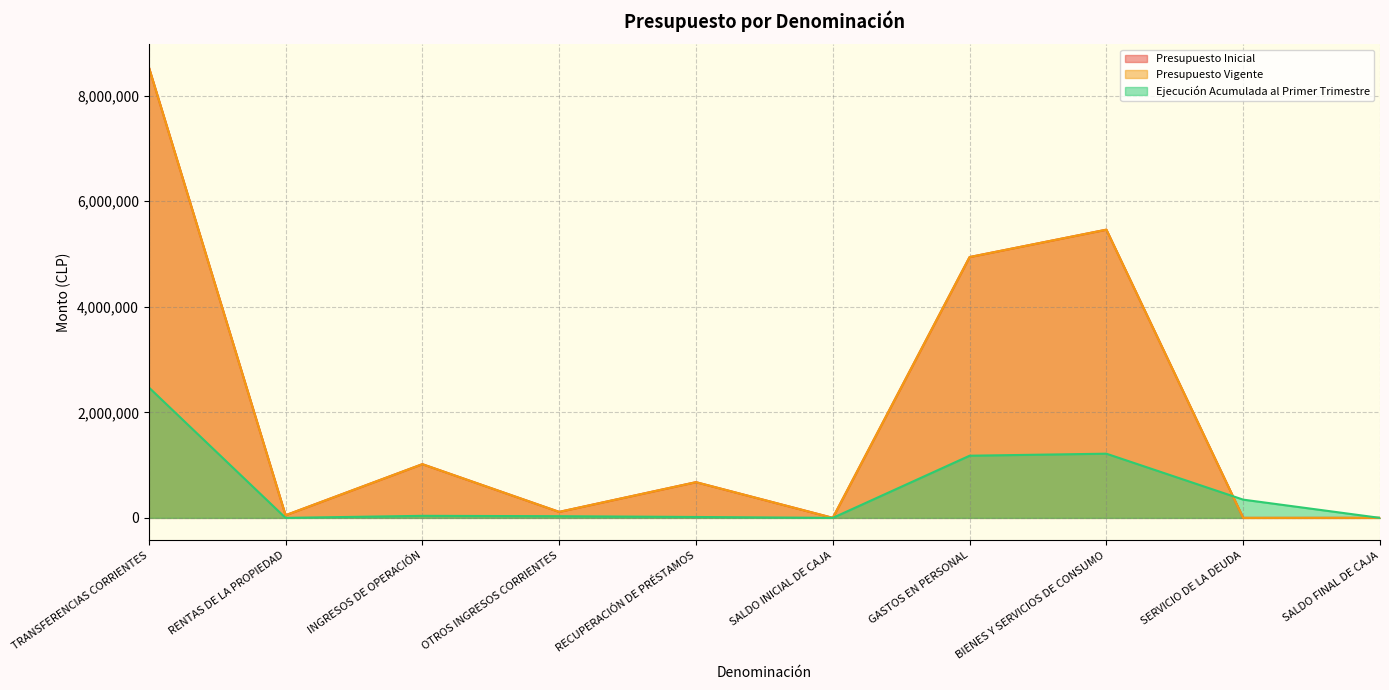

Which has a higher value, TRANSFERENCIAS CORRIENTES or GASTOS EN PERSONAL?

TRANSFERENCIAS CORRIENTES